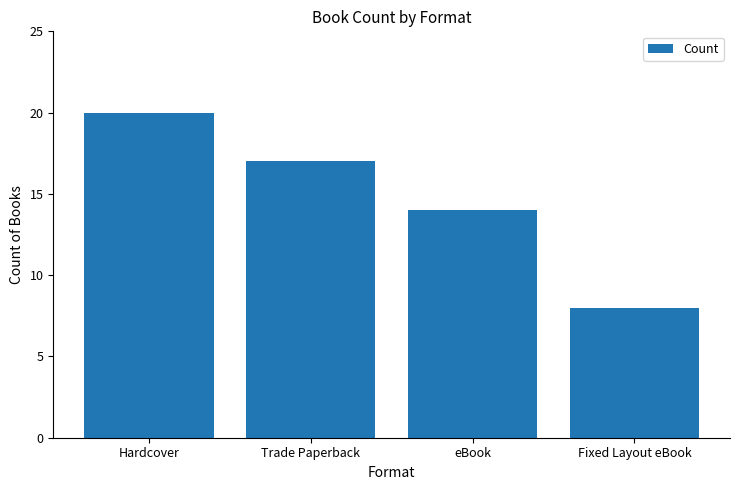

What is the label of the 4th bar from the left?

Fixed Layout eBook